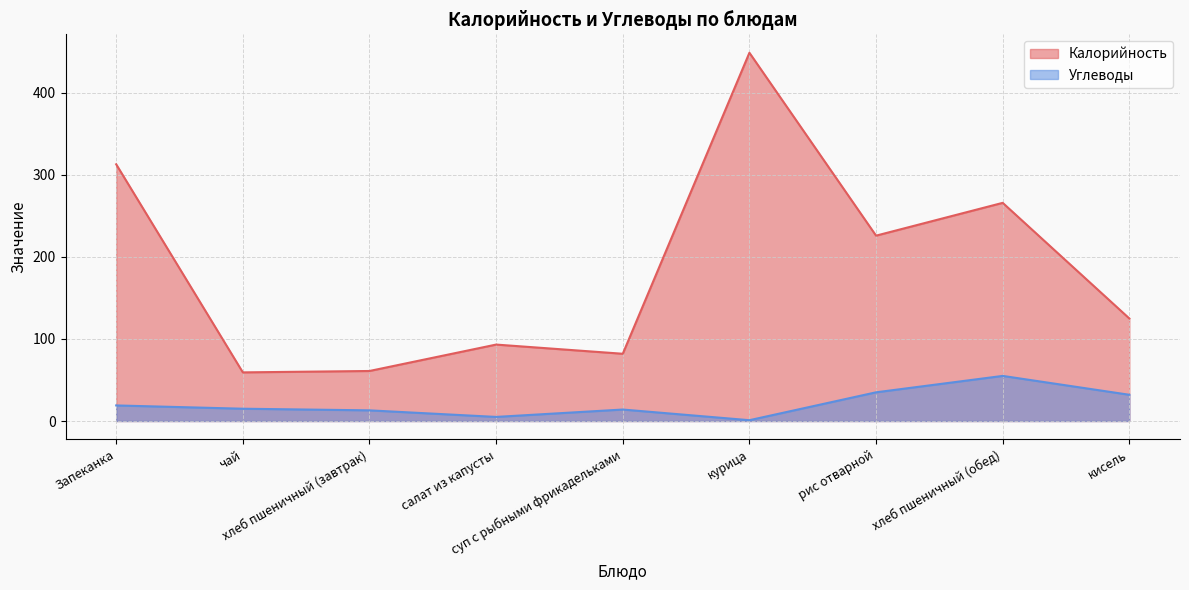

Rank the series by their maximum value, from highest to lowest.

Калорийность, Углеводы